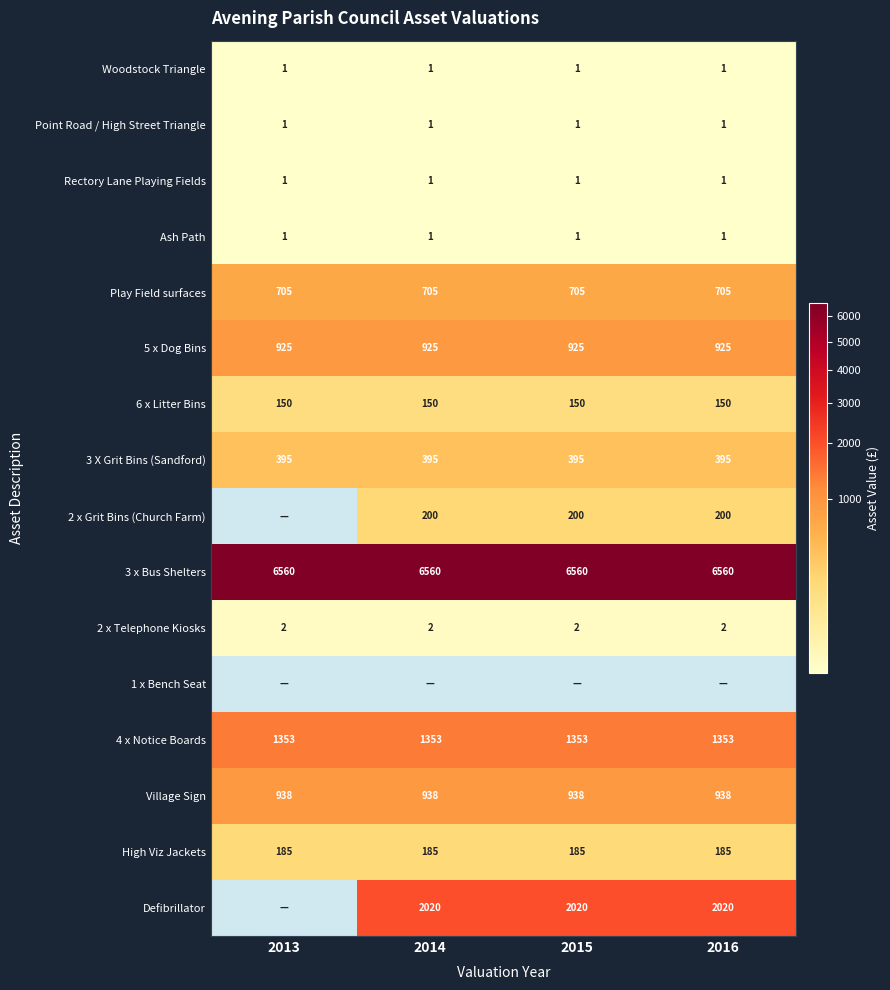

The High Viz Jackets series shows 185 at 2014. True or false?

True